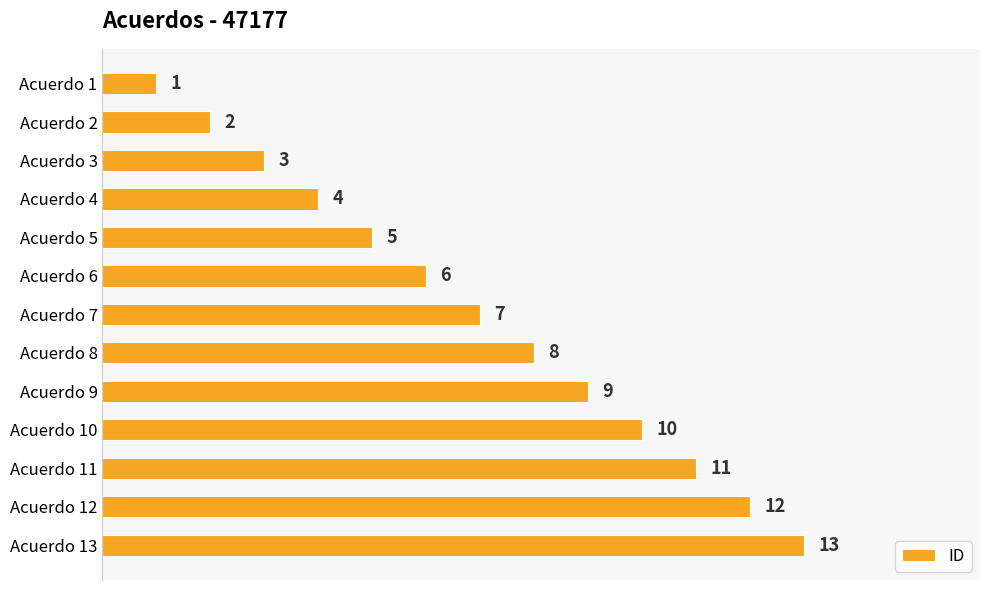

How many distinct data groups are displayed?

1